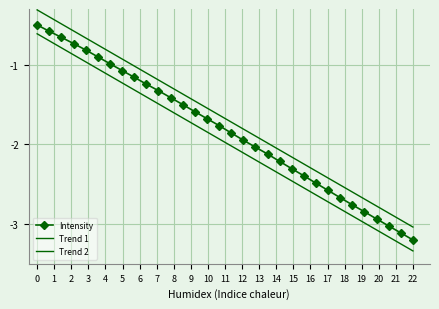

What is the smallest value displayed?

-3.3